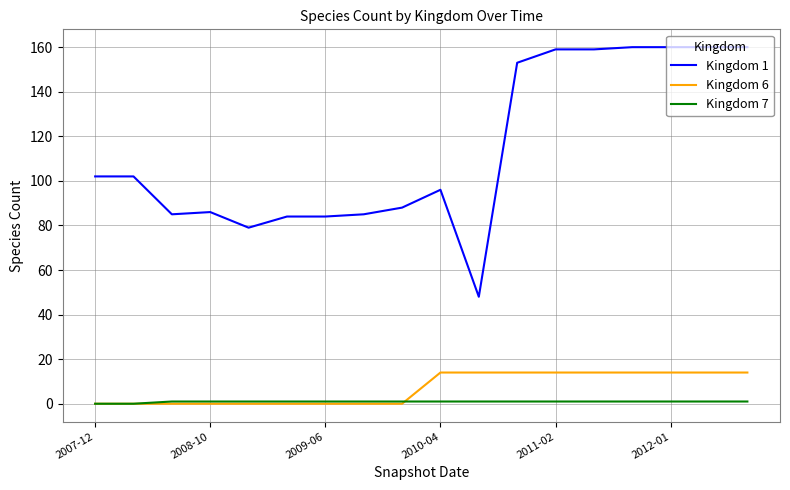

What is the greatest value displayed?

160